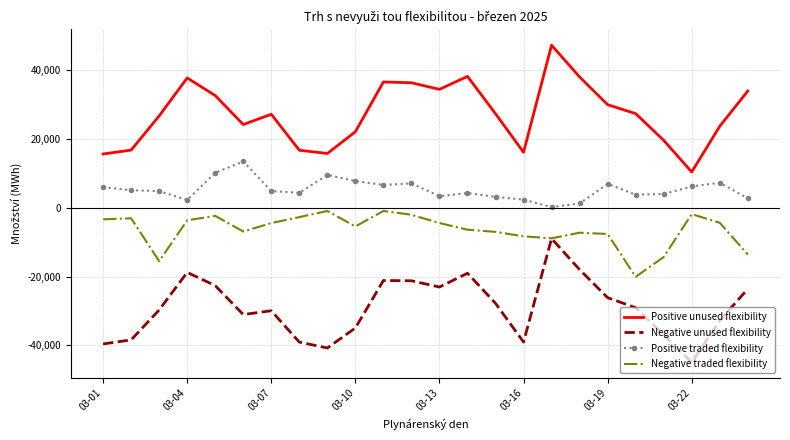

Which series has the widest spread of values?

Positive unused flexibility